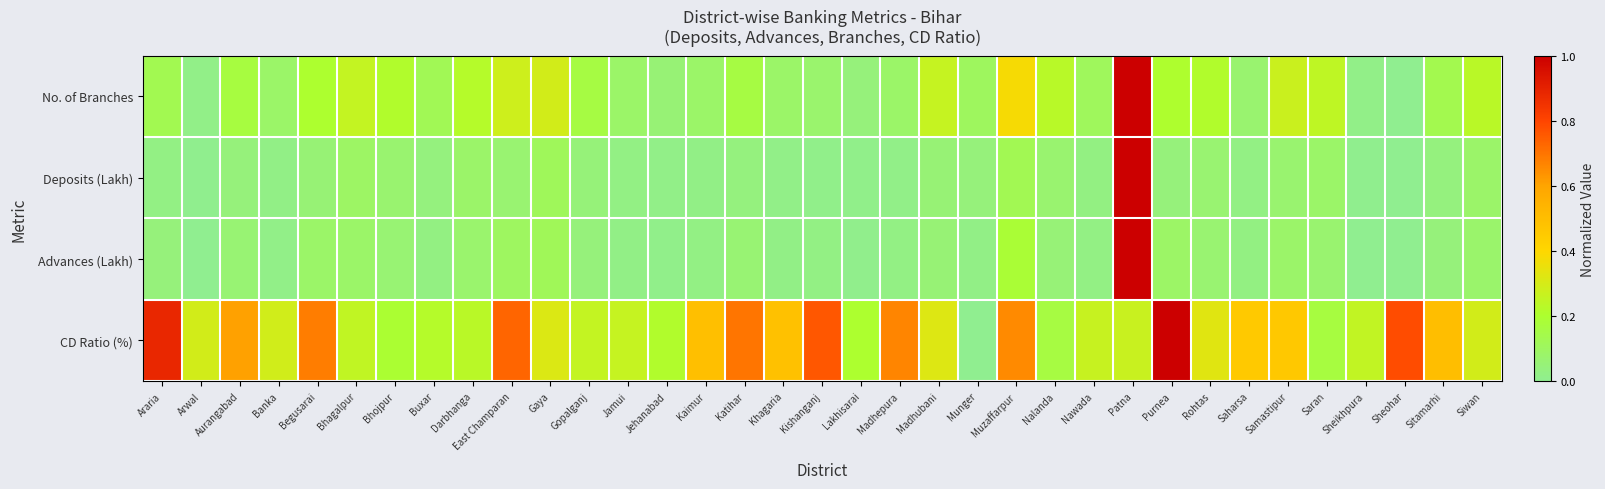

Which series has the largest total across all categories?

CD Ratio (%)